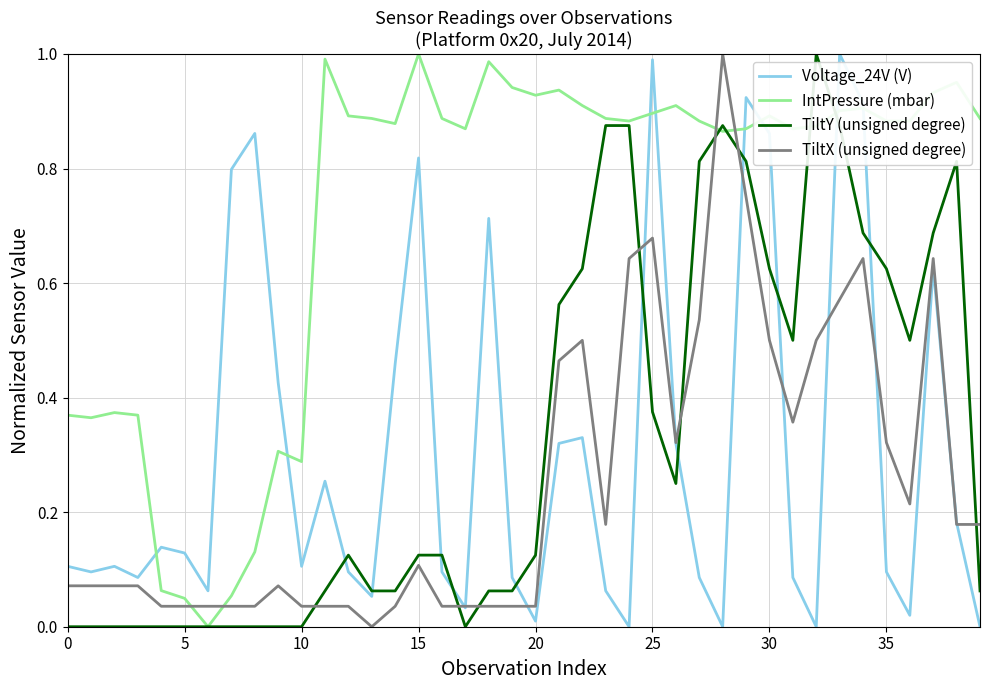

Which series has the largest total across all categories?

IntPressure (mbar)